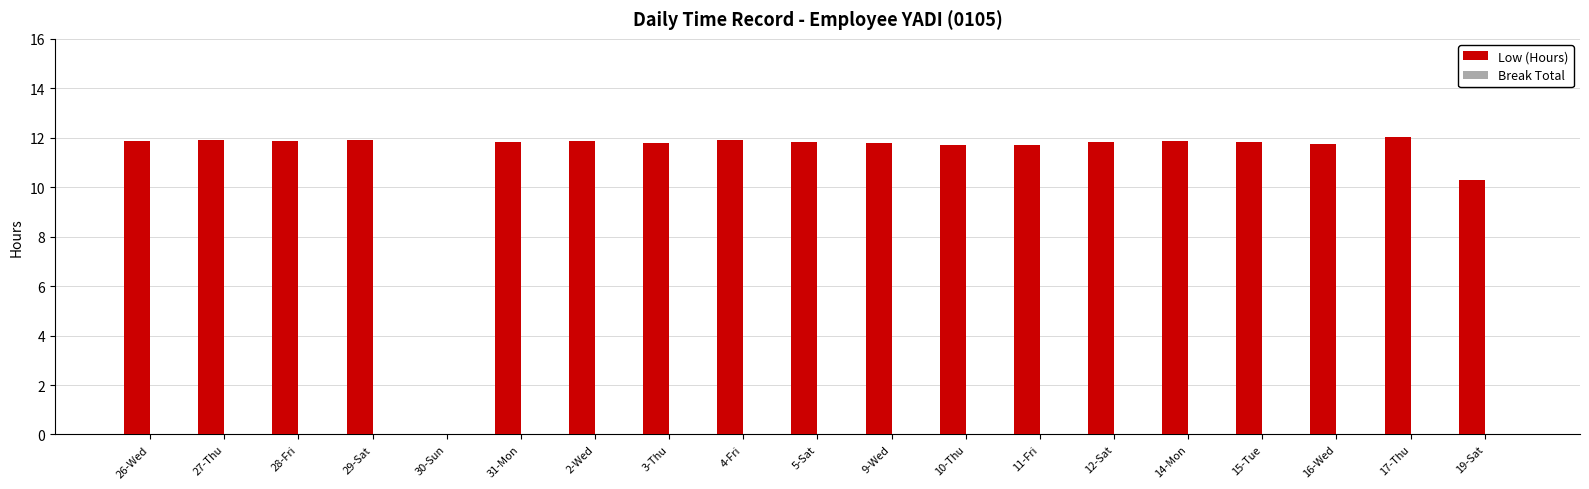

The chart shows a value of 11.9 at 26-Wed. True or false?

True